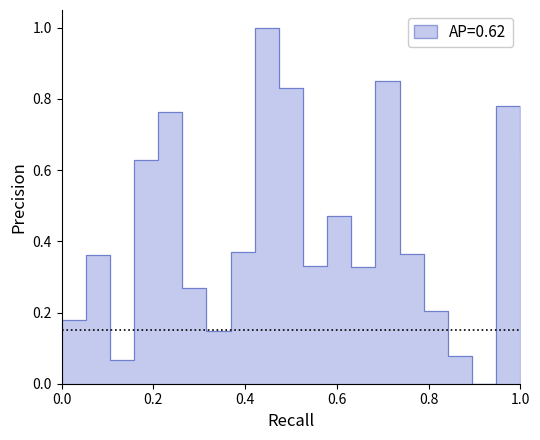

Count the number of values greater than 0.

19